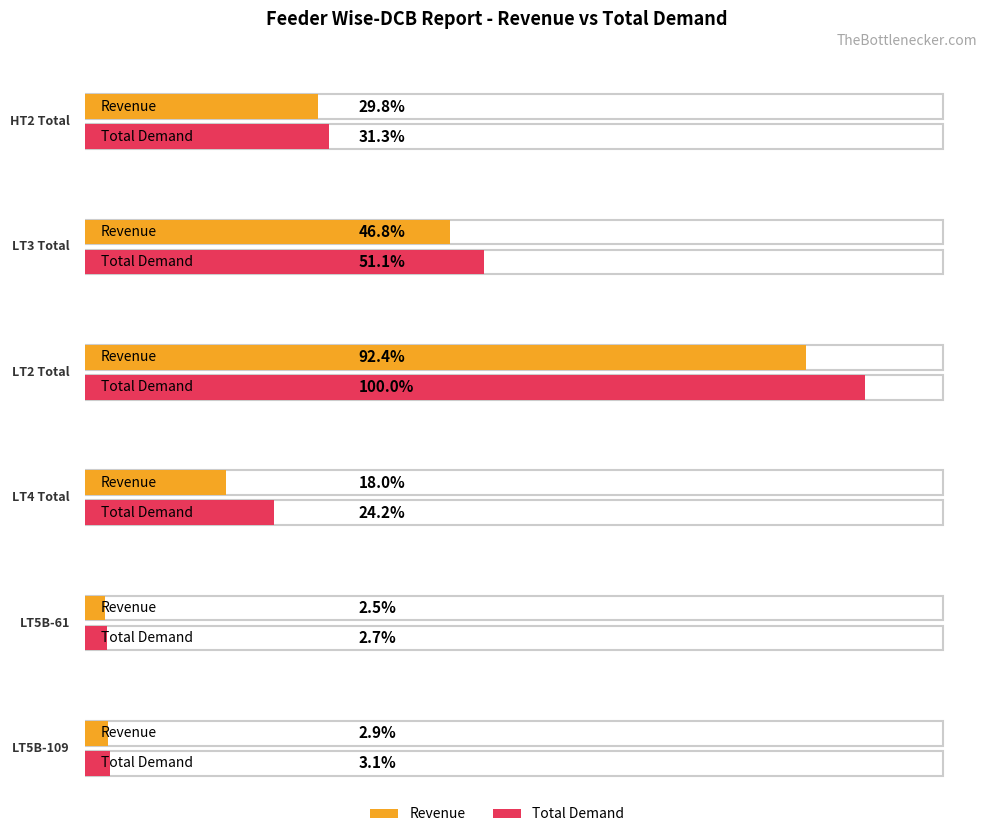

The Total Demand series shows 384412.8 at HT2 Total. True or false?

False